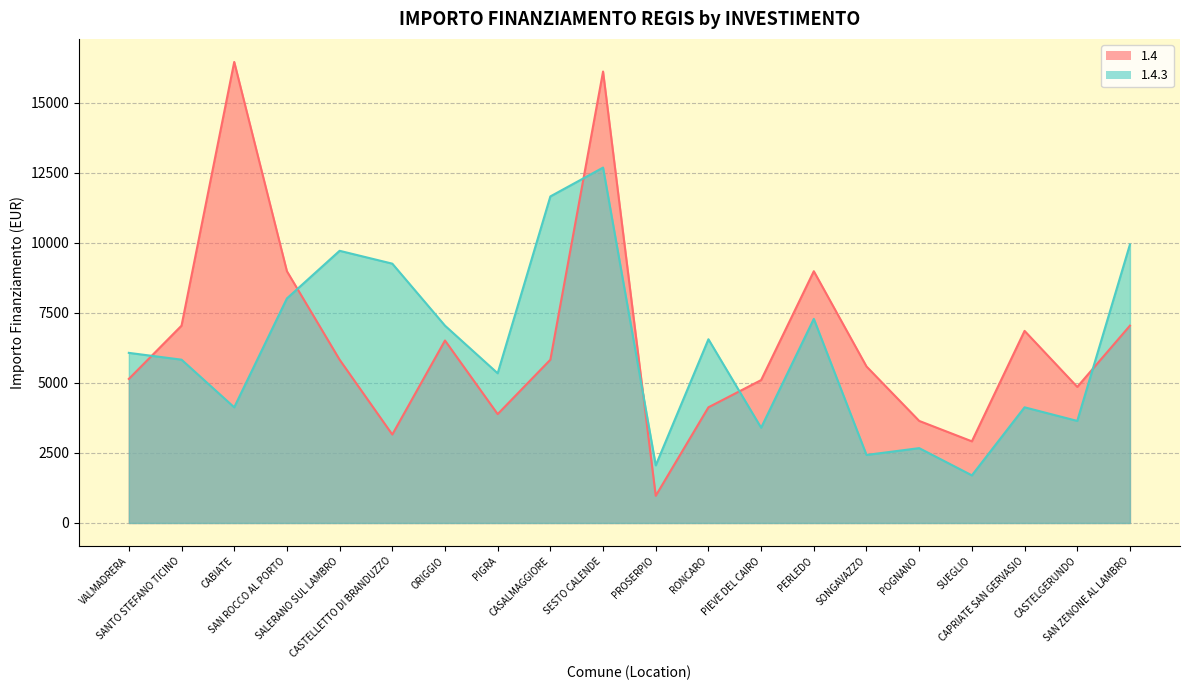

What is the greatest value displayed?

16464